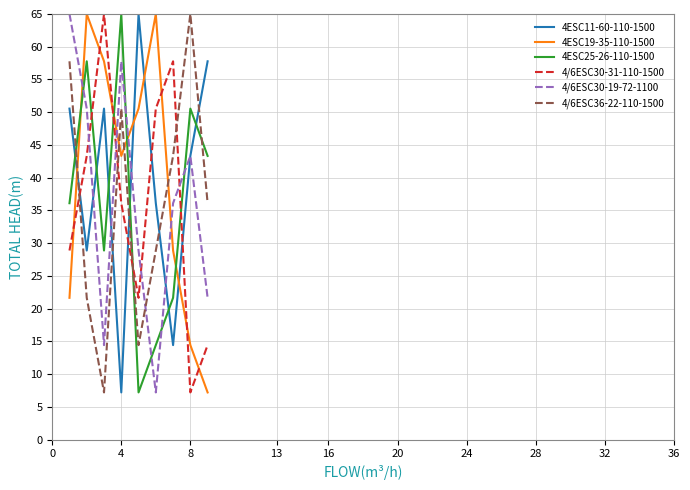

What is the highest value of the 4ESC19-35-110-1500 series?

65.0